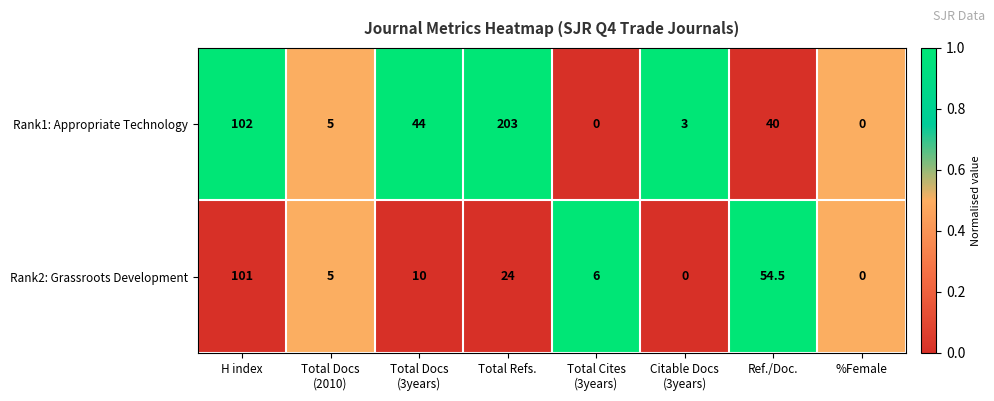

Reading right to left, transcribe all the data shown in this chart.

Rank1: Appropriate Technology: 0.0	40.0	3.0	0.0	203.0	44.0	5.0	102.0
Rank2: Grassroots Development: 0.0	54.5	0.0	6.0	24.0	10.0	5.0	101.0